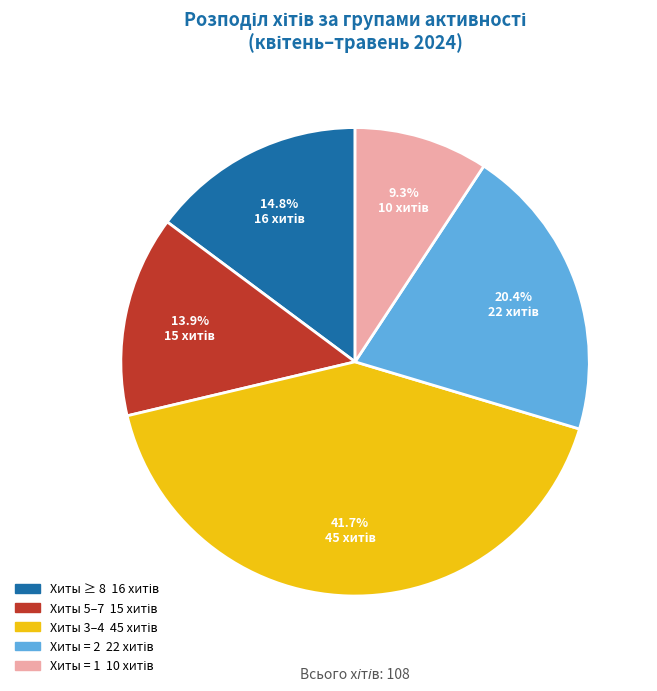

Is there a majority slice in this chart?

No